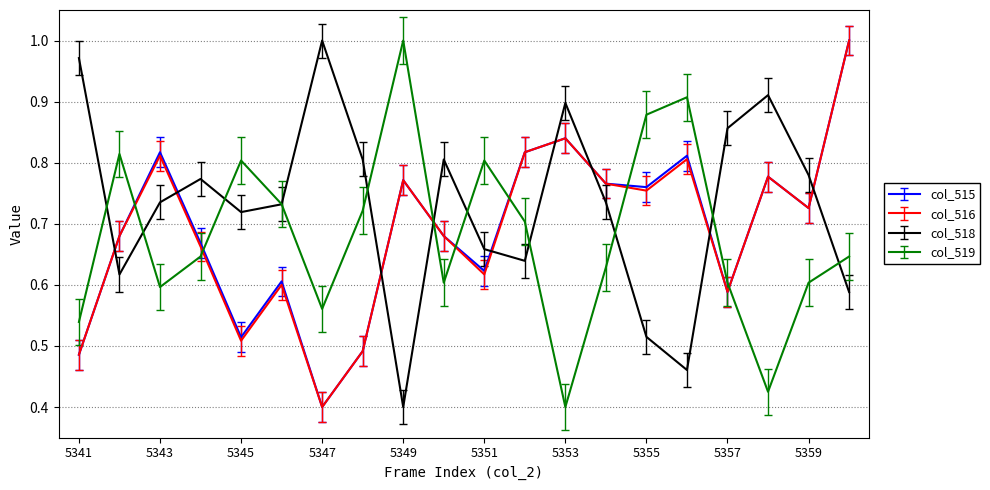

Which series has the largest total across all categories?

col_518